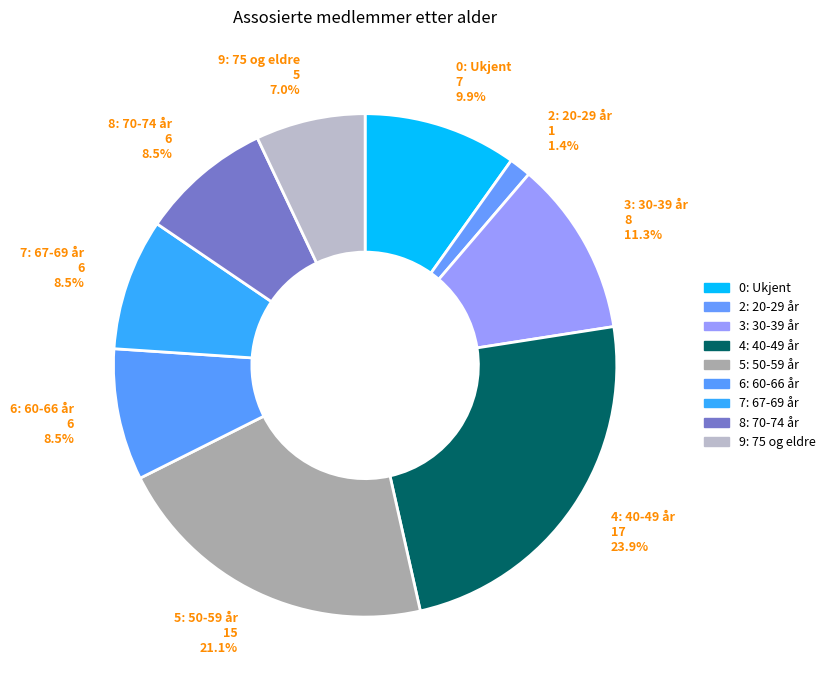

What portion of the pie excludes 7: 67-69 år?

91.5%